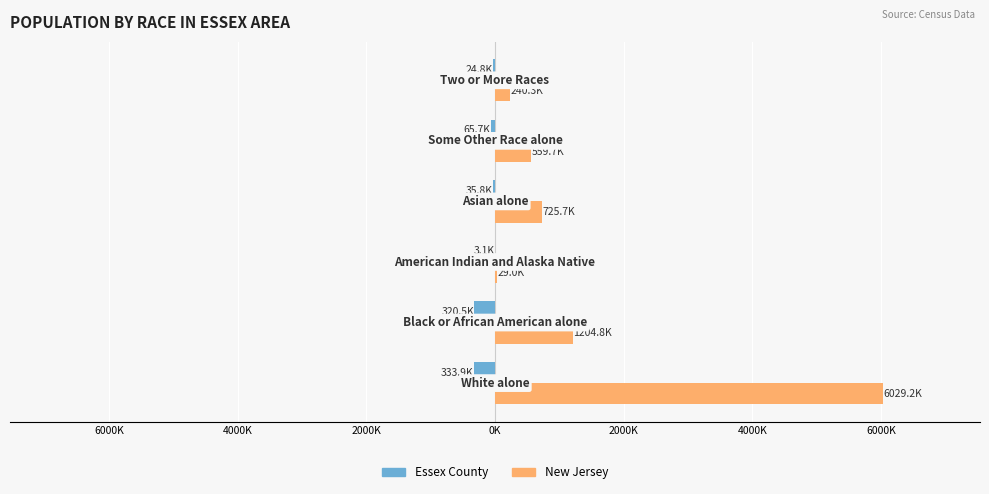

What are all the series names shown in the legend?

Essex County, New Jersey